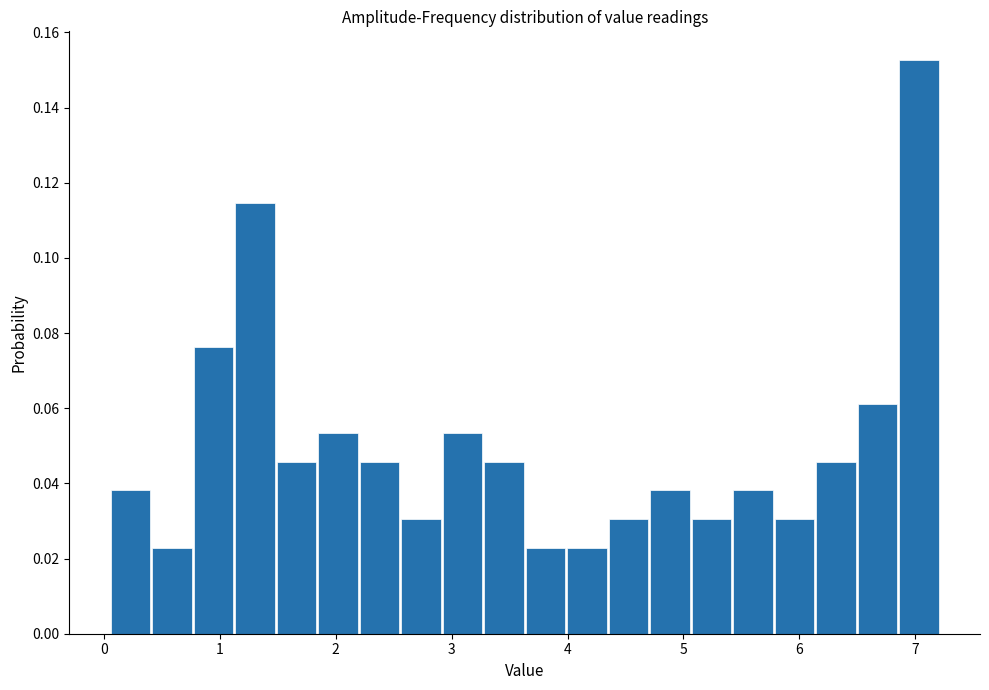

Read against the x-axis, roughly where is the centre of the tallest bar?

7.0